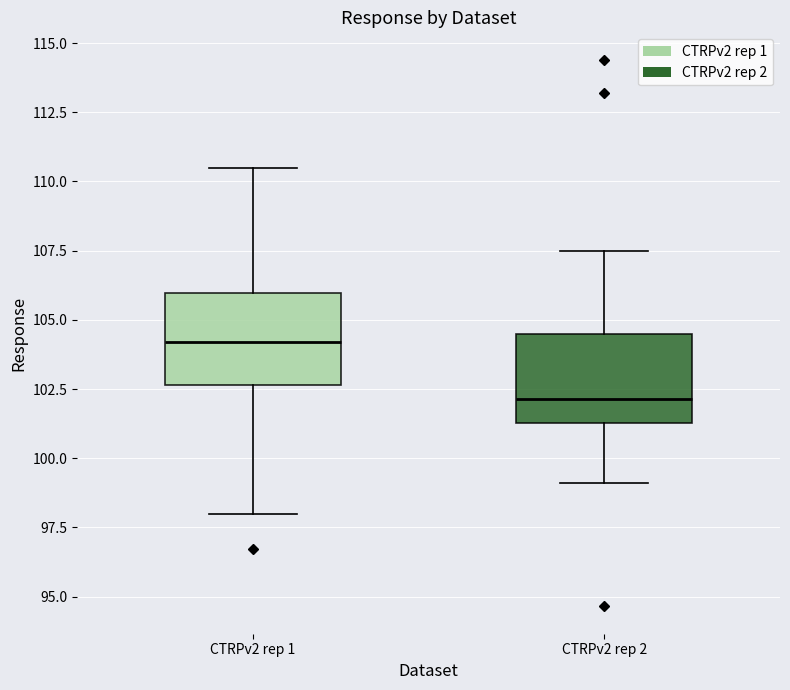

Where does the lower whisker of the box for CTRPv2 rep 1 end on the y-axis? The values are not printed on the chart, so give them approximately, as read against the axis.

98.0